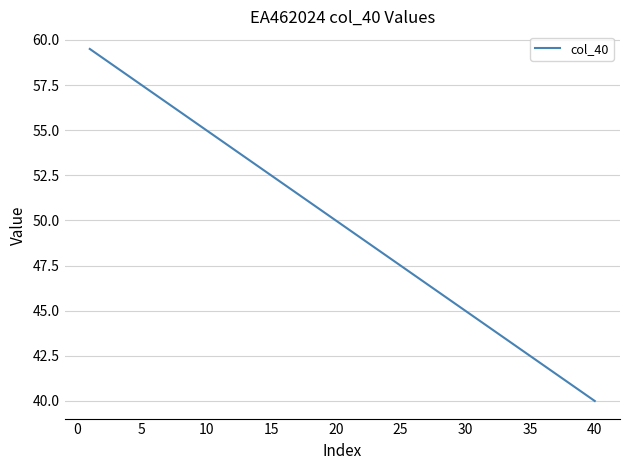

What is the difference between the maximum and minimum values?

19.5